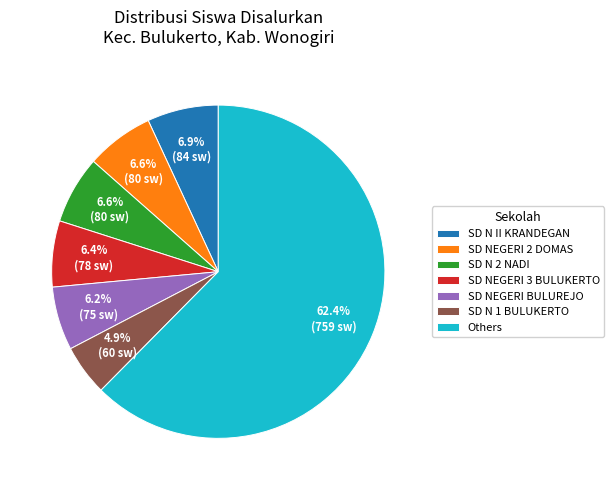

What is the ratio of the value at SD N II KRANDEGAN to the value at SD N 1 BULUKERTO?

1.4